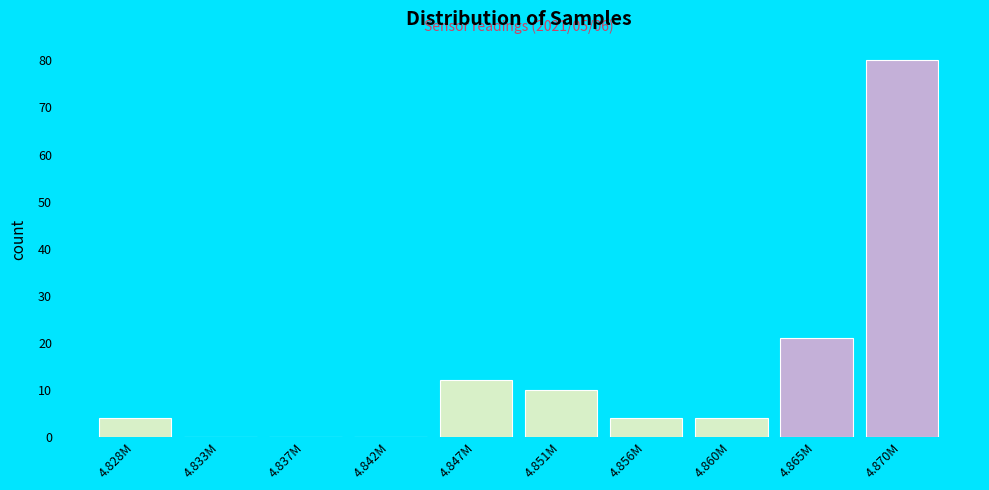

Reading right to left, extract all data points from this chart.

4.870M=80	4.865M=21	4.860M=4	4.856M=4	4.851M=10	4.847M=12	4.842M=0	4.837M=0	4.833M=0	4.828M=4